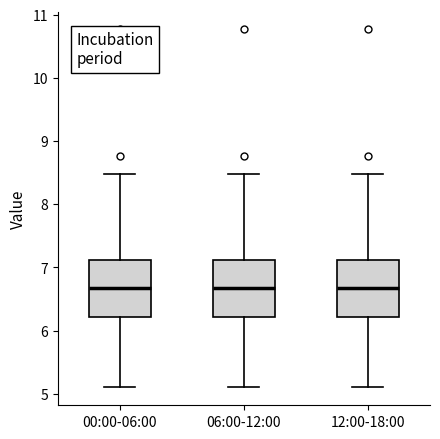

Where does the median line of the box for 06:00-12:00 sit on the y-axis? The values are not printed on the chart, so give them approximately, as read against the axis.

6.7